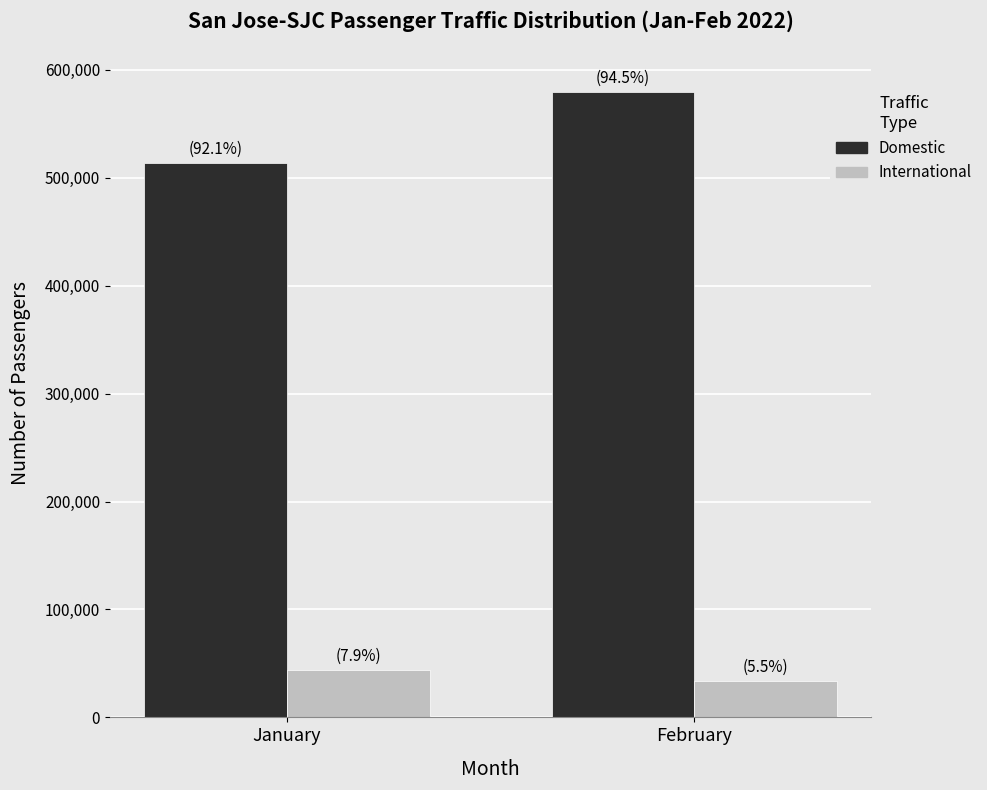

Between January and February, which series saw the biggest shift?

Domestic